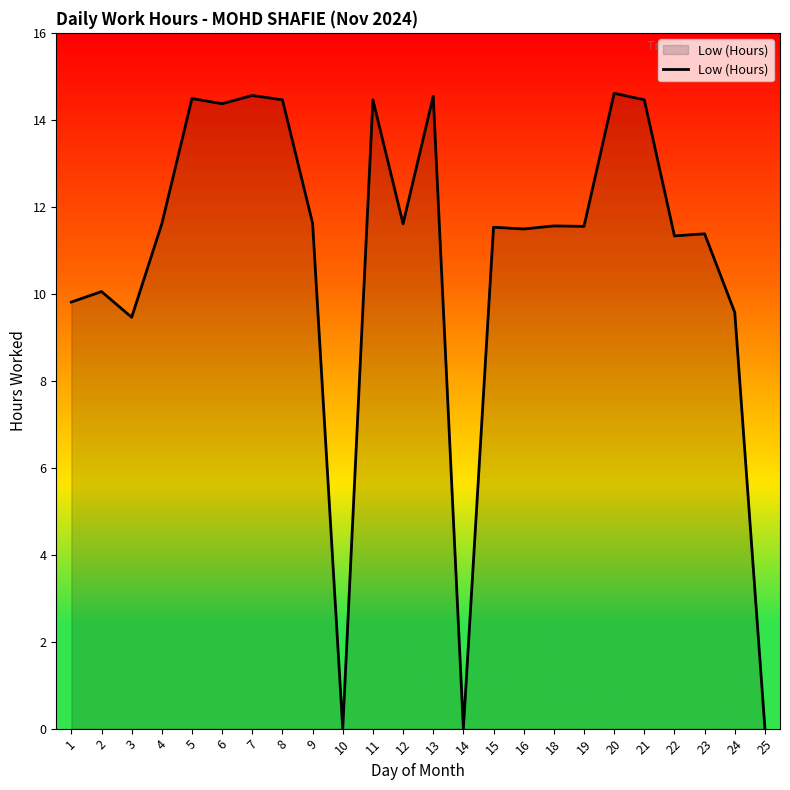

What is the greatest value displayed?

14.6